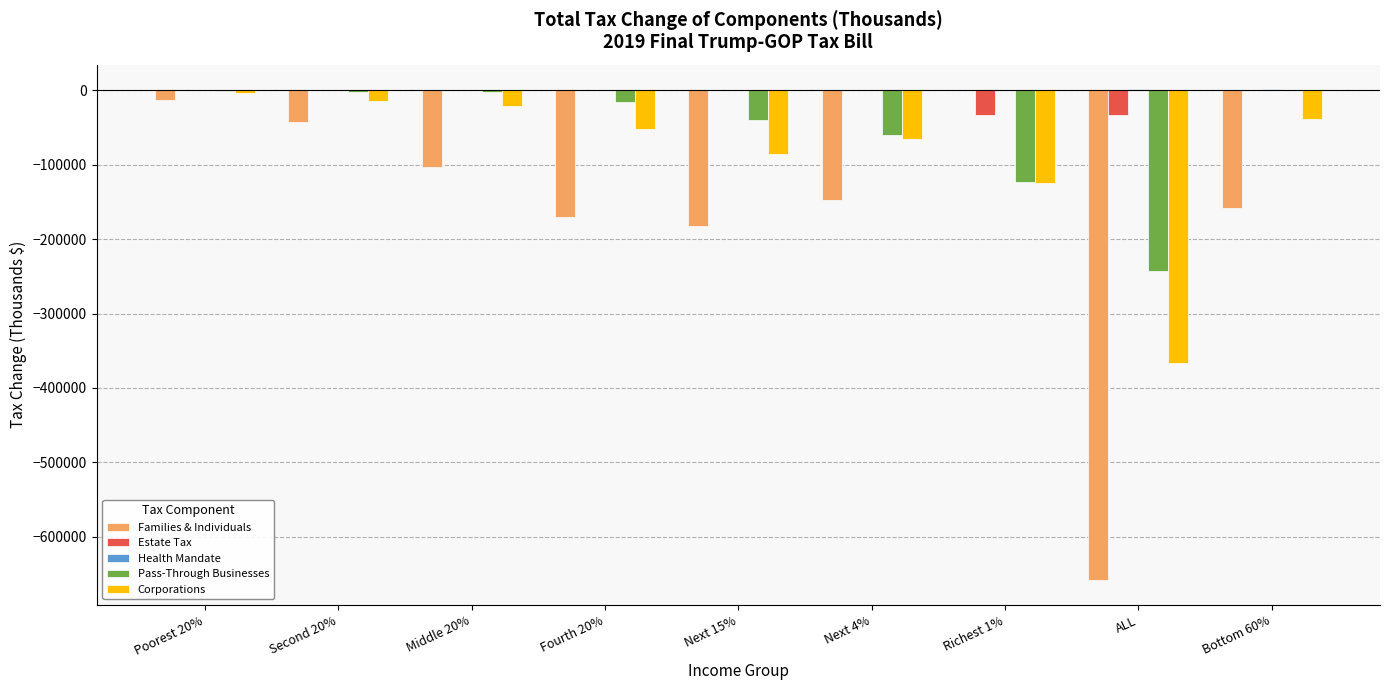

What is the average value of the Corporations series?

-85744